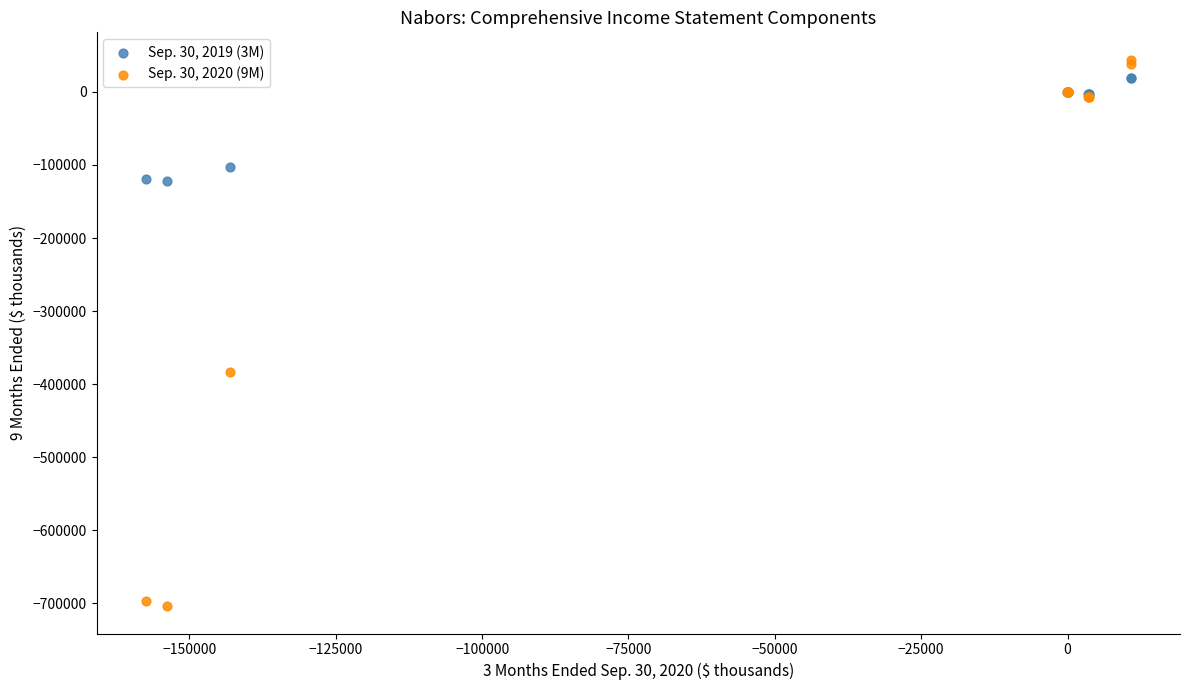

Which series has the largest Y range (max minus min)?

Sep. 30, 2020 (9M)